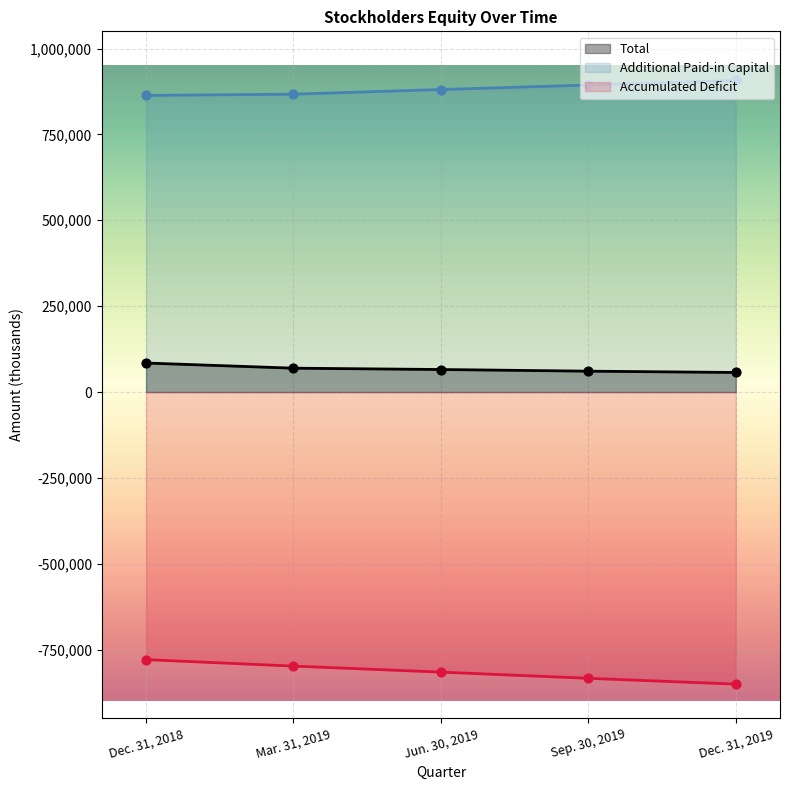

At which category is the sum across all series the highest?

Dec. 31, 2018